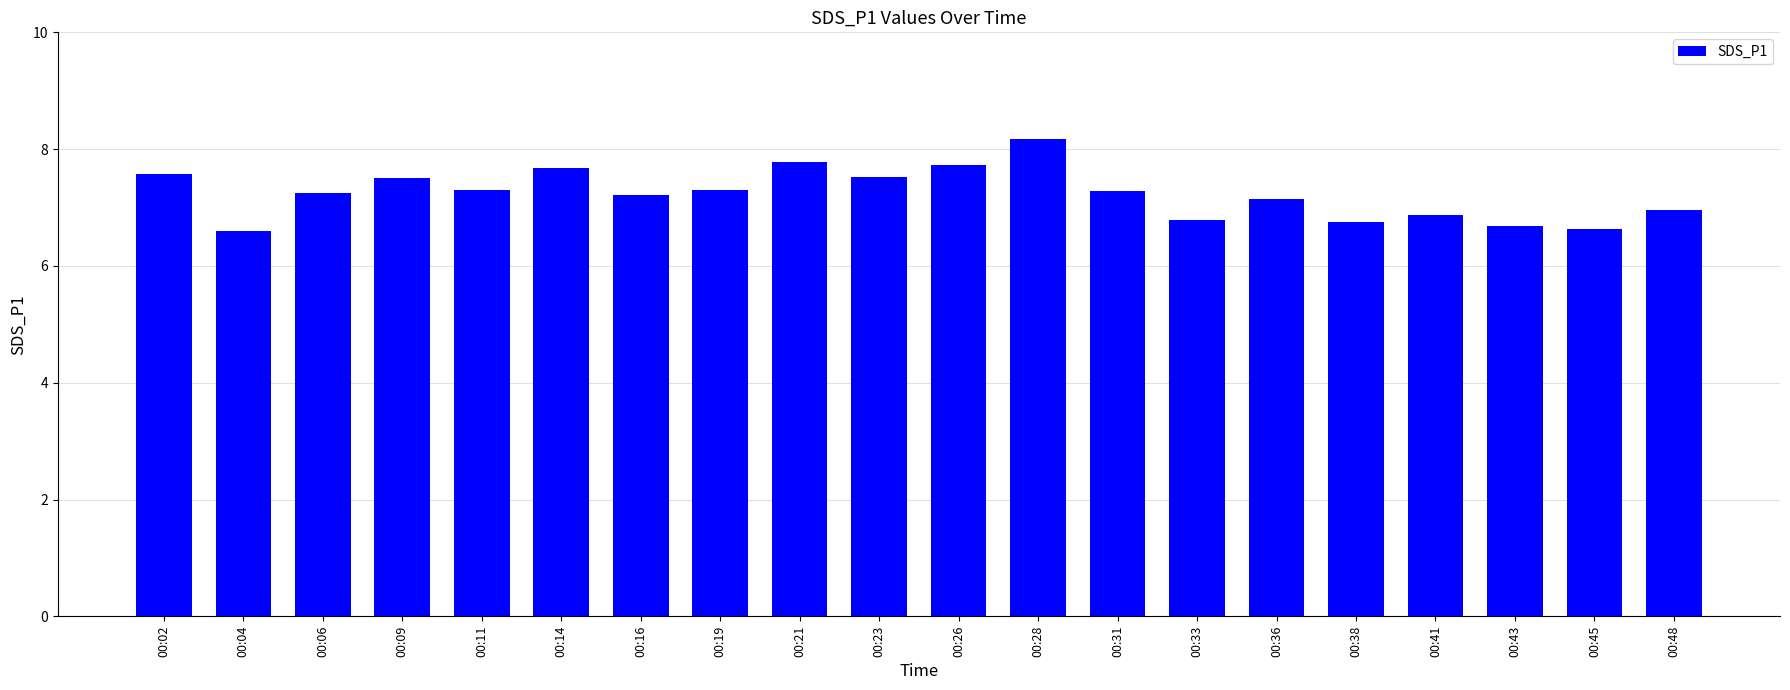

What is the value of the 4th bar from the left?

7.5